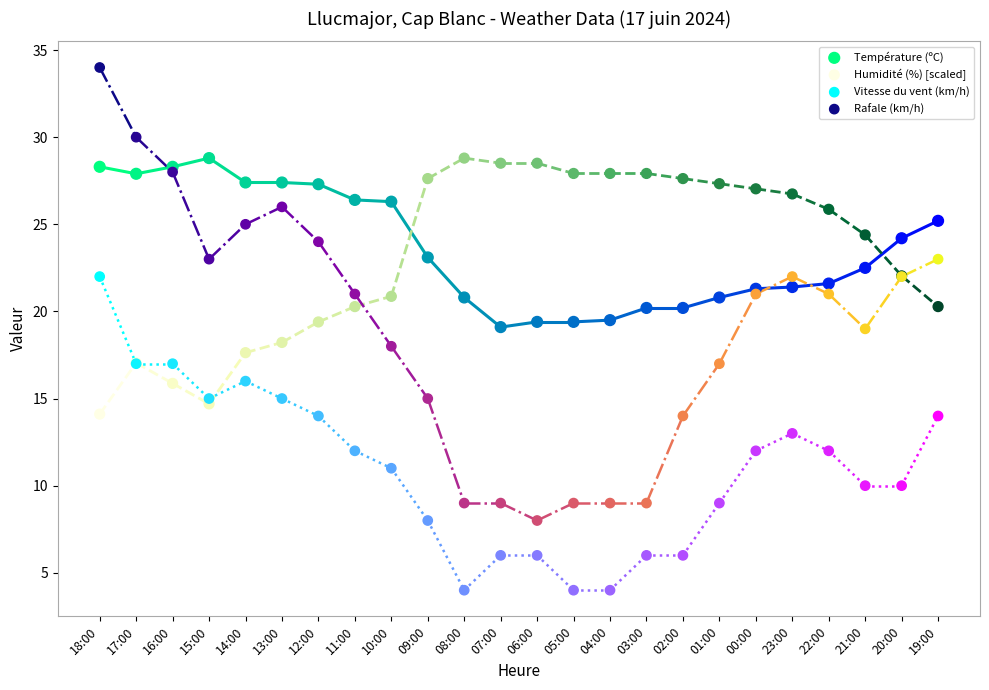

Which series contains the lowest Y value?

Vitesse du vent (km/h)